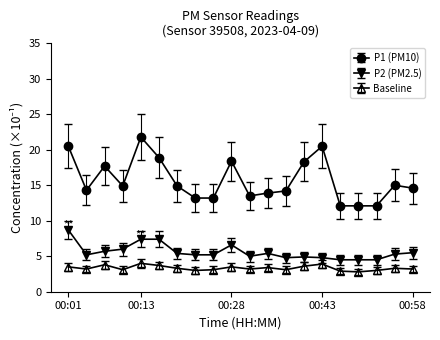

True or false: Baseline and P2 (PM2.5) cross at least once.

False